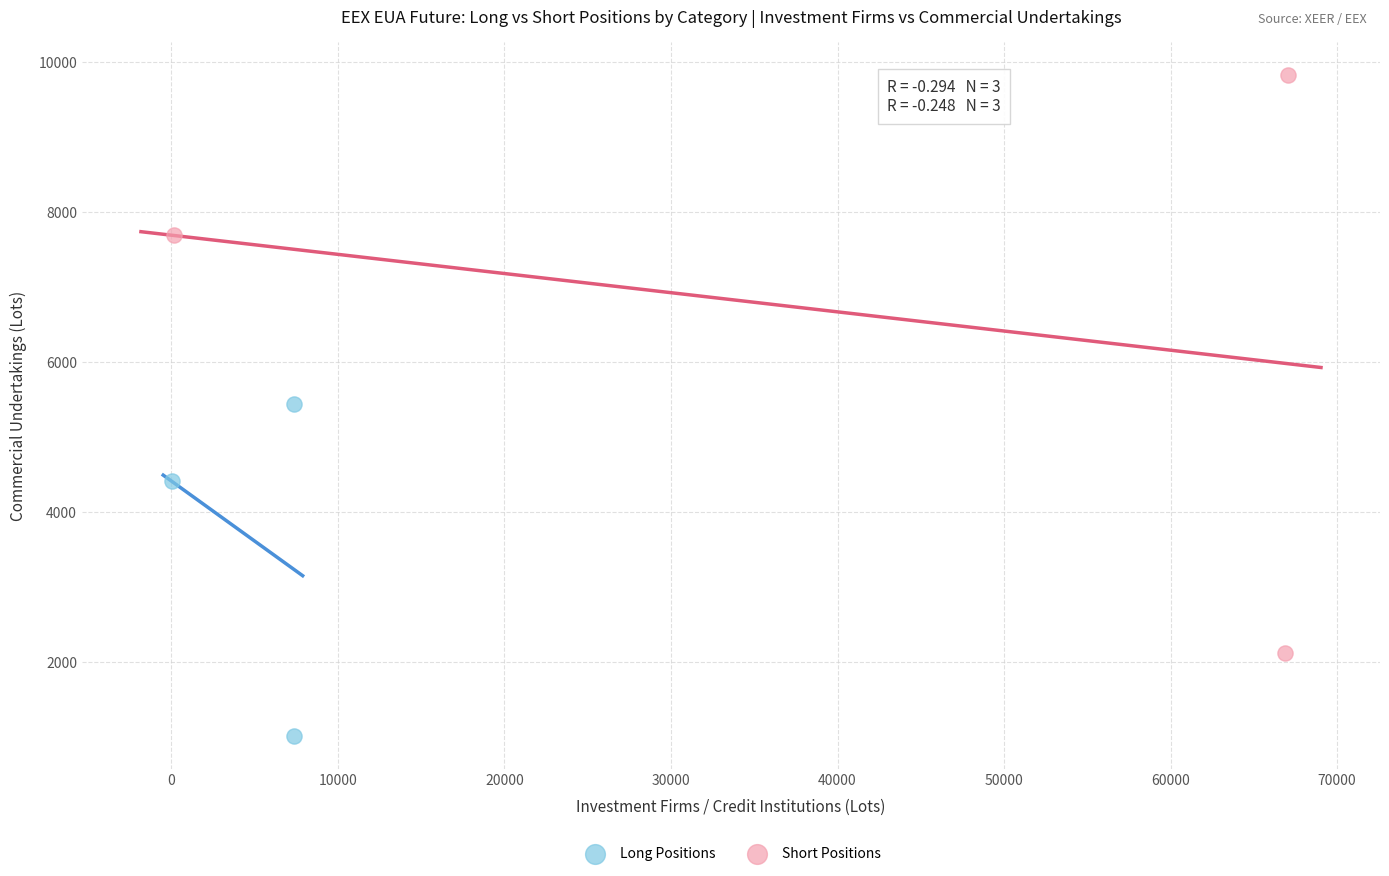

Which series has the largest Y range (max minus min)?

Short Positions